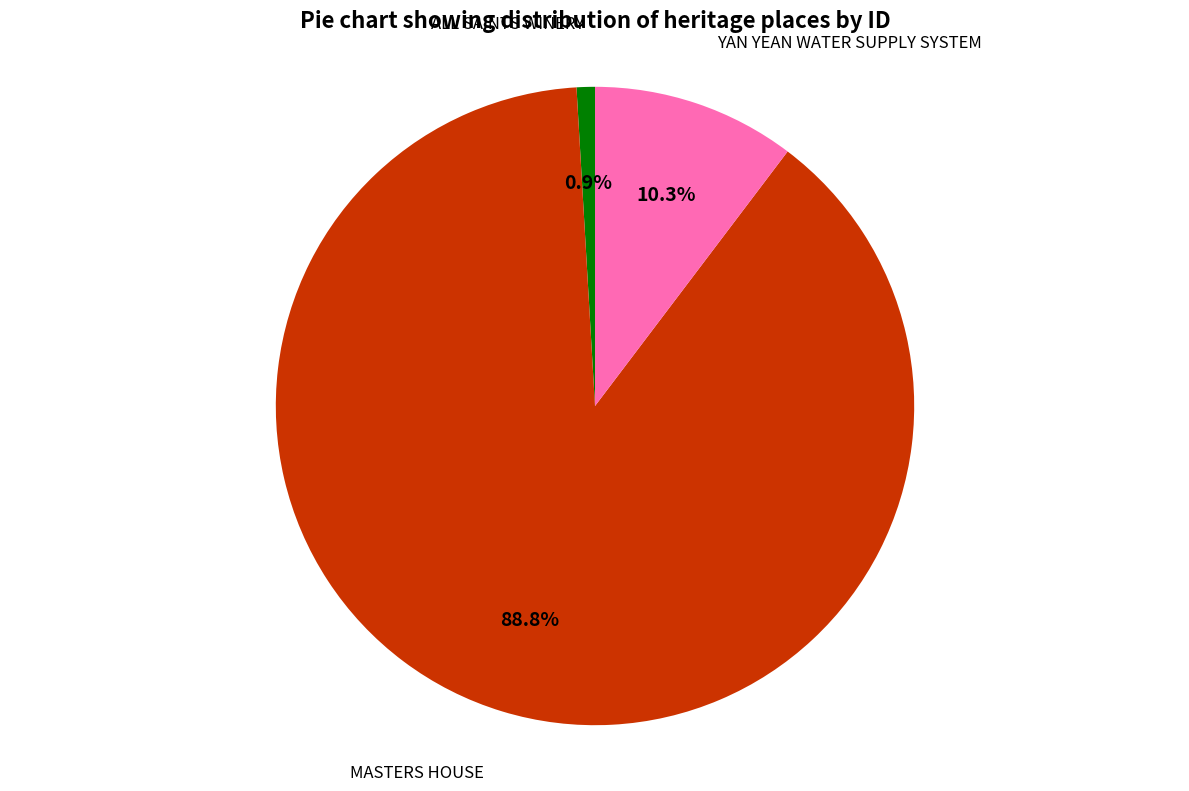

Is there a majority slice in this chart?

Yes